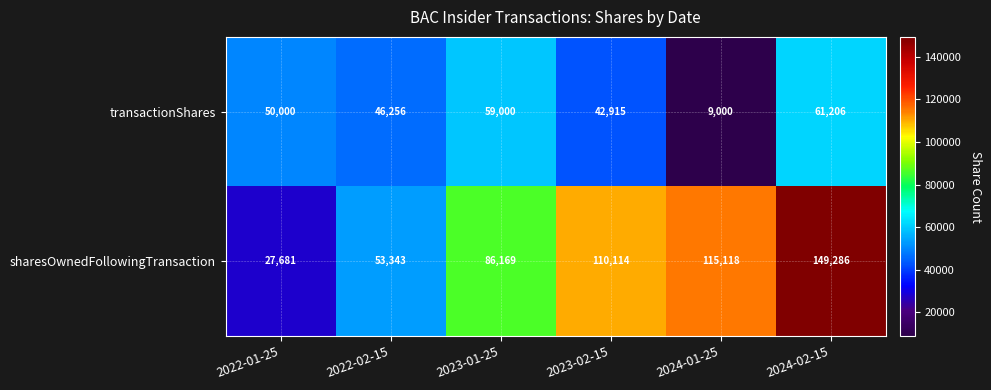

At which category is the sum across all series the highest?

2024-02-15